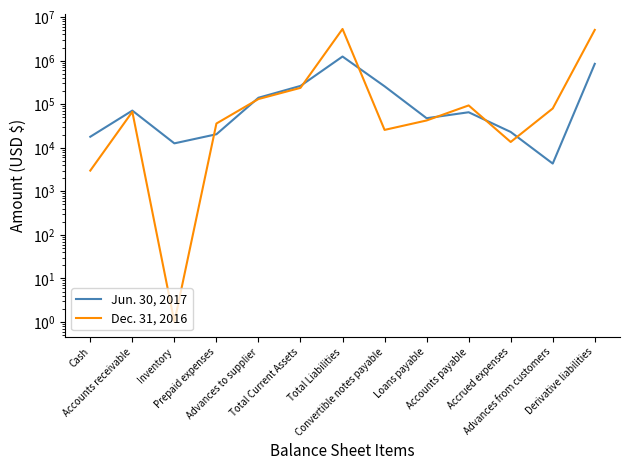

What is the label of the 12th point from the right?

Accounts receivable